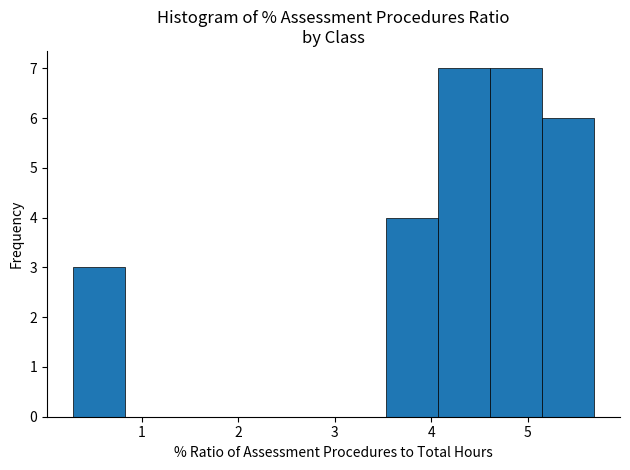

What is the height of the bar covering 4.1 to 4.6 on the x-axis? Neither the bar edges nor the heights are printed on the chart, so give them approximately, as read against the axes.

7